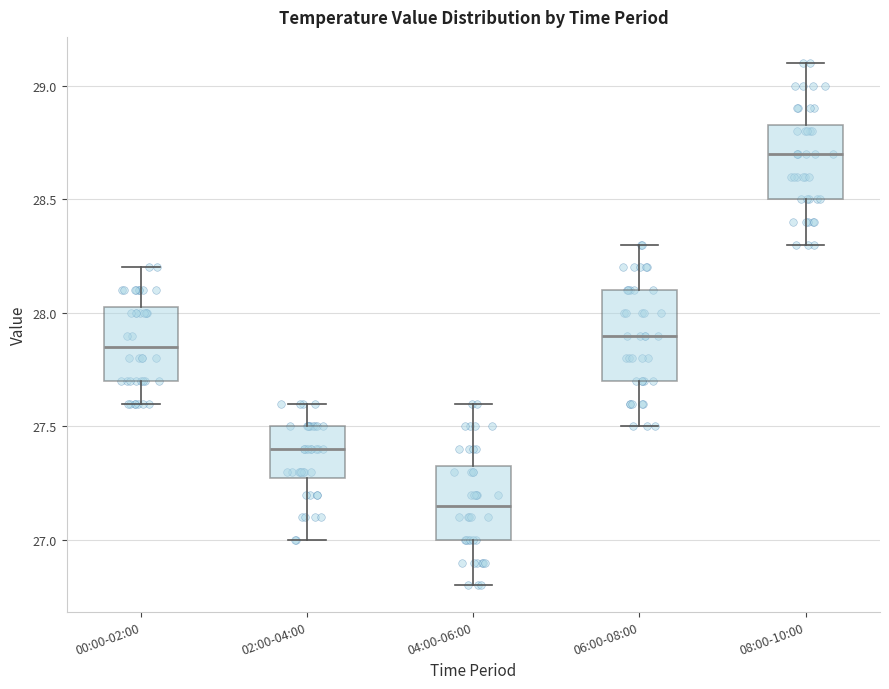

Reading left to right, read every box against the y-axis: the position of its median line, the range the box covers, and the ends of its whiskers. The values are not printed on the chart, so give them approximately, as read against the axis.

00:00-02:00: median 27.85, box 27.70 to 28.05, whiskers 27.60 to 28.20
02:00-04:00: median 27.40, box 27.30 to 27.50, whiskers 27.00 to 27.60
04:00-06:00: median 27.15, box 27.00 to 27.35, whiskers 26.80 to 27.60
06:00-08:00: median 27.90, box 27.70 to 28.10, whiskers 27.50 to 28.30
08:00-10:00: median 28.70, box 28.50 to 28.85, whiskers 28.30 to 29.10